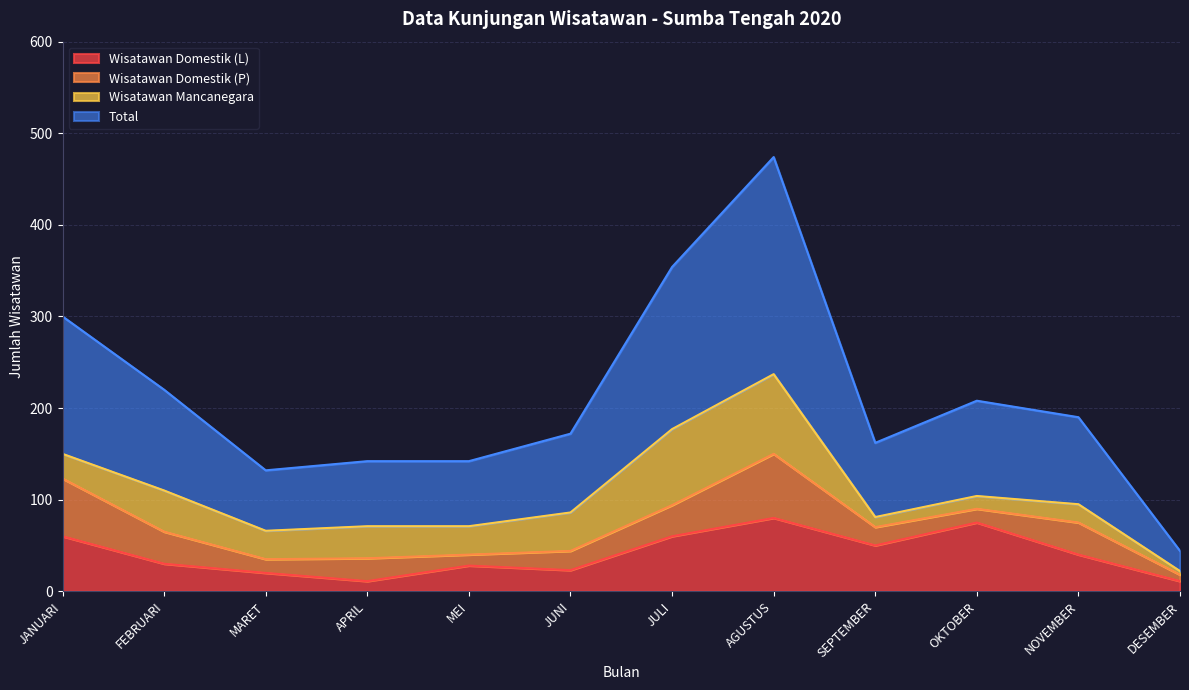

What is the difference between the Total values at JANUARI and MARET?

84